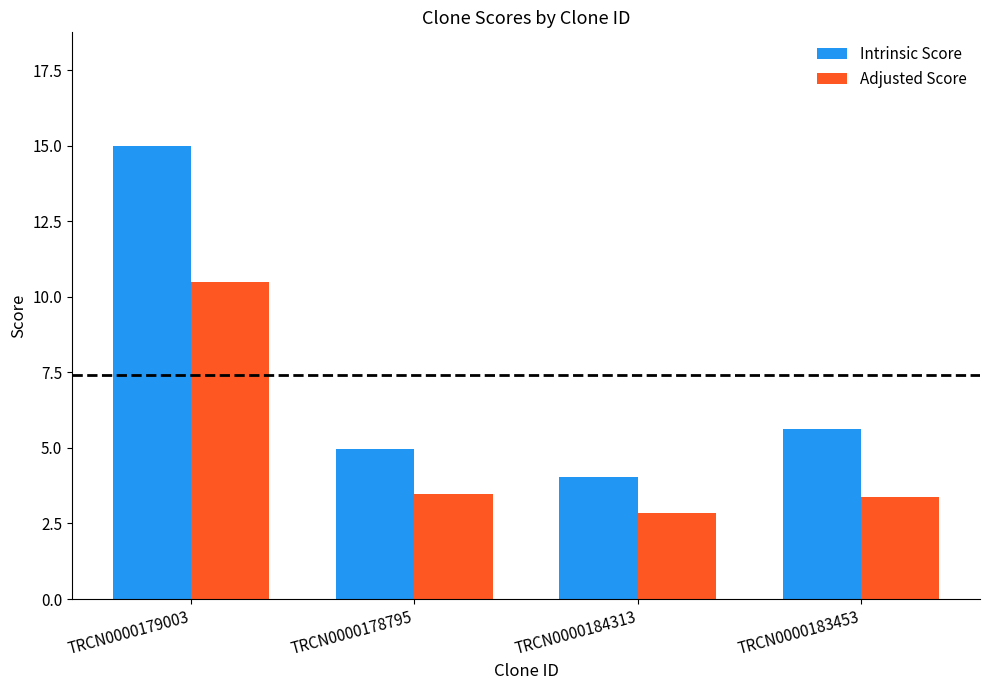

What value does the Intrinsic Score series have at TRCN0000183453?

5.6